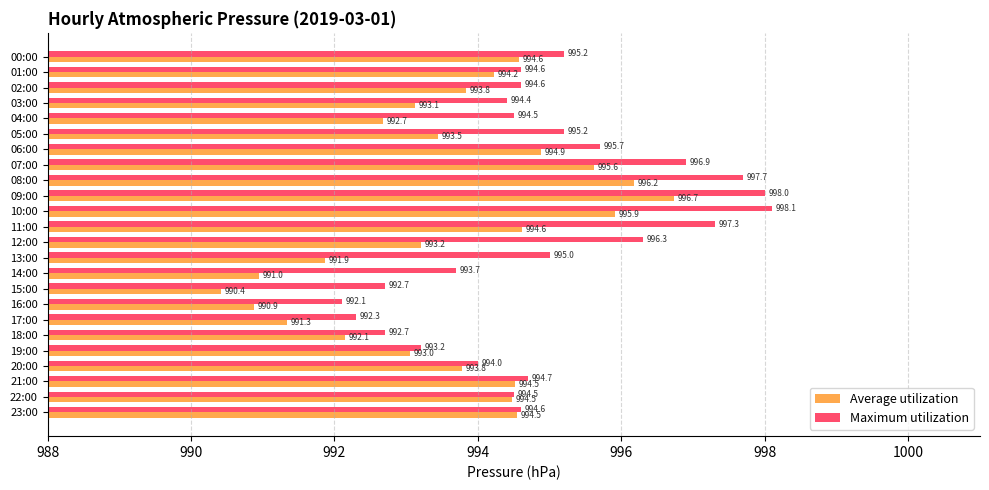

What are all the series names shown in the legend?

Average utilization, Maximum utilization